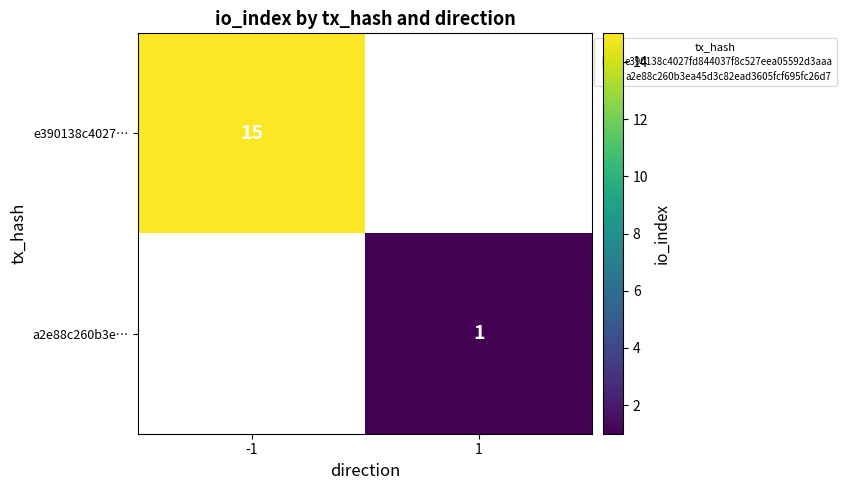

Is the value of e390138c4027… at -1 greater than the value of a2e88c260b3e… at 1?

Yes